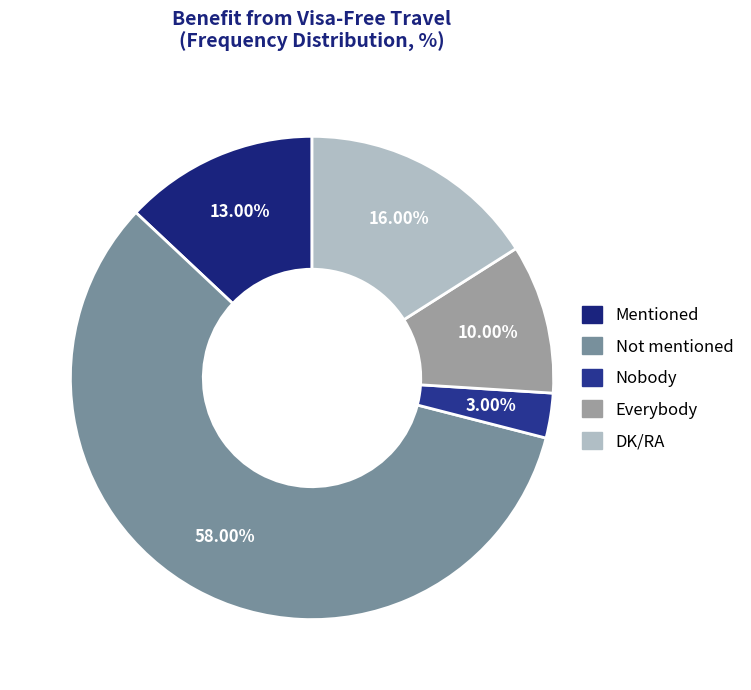

Is it true that Everybody is 10% of the pie?

True